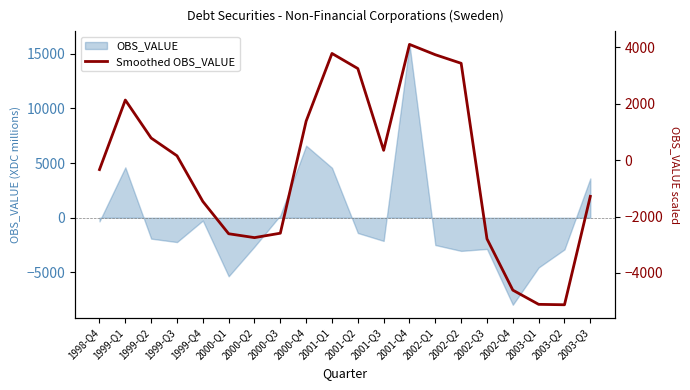

At which category does the chart reach its peak across all series?

2001-Q4